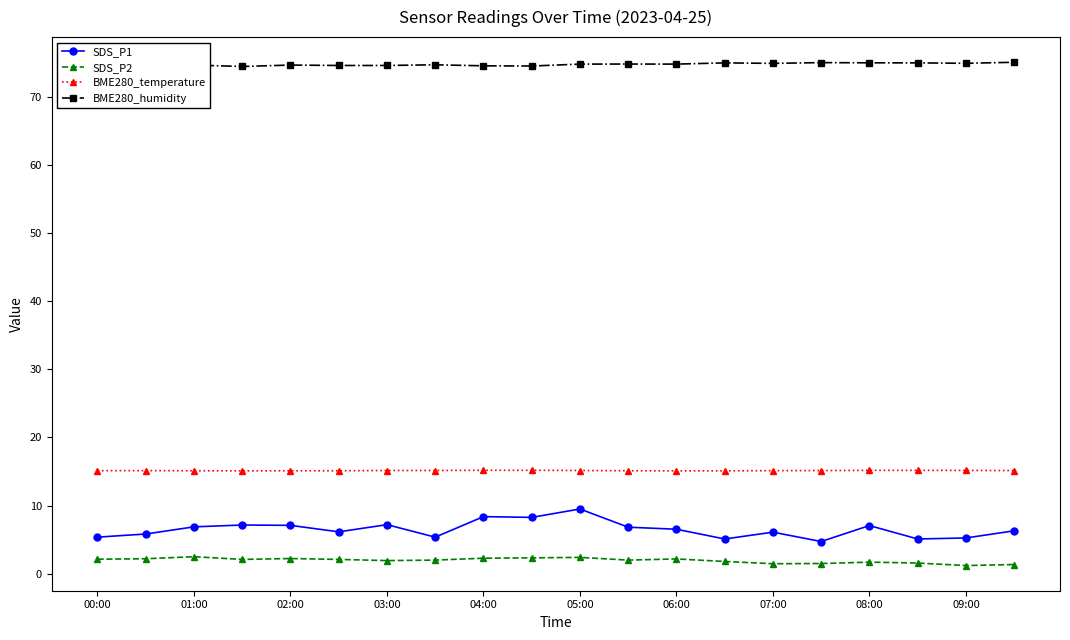

The value of BME280_temperature at 08:00 is 10.5. True or false?

False